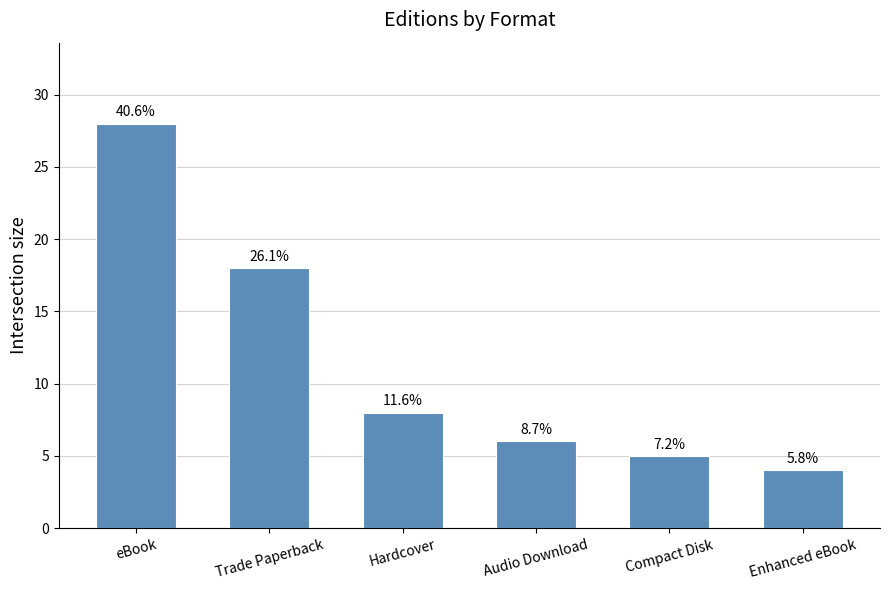

What is the label of the 6th bar from the left?

Enhanced eBook